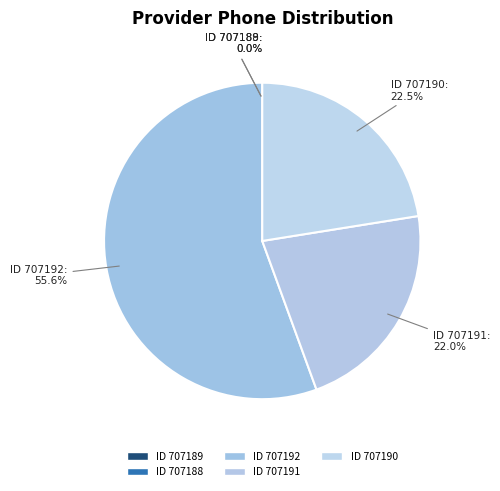

Which slice is the smallest?

707189